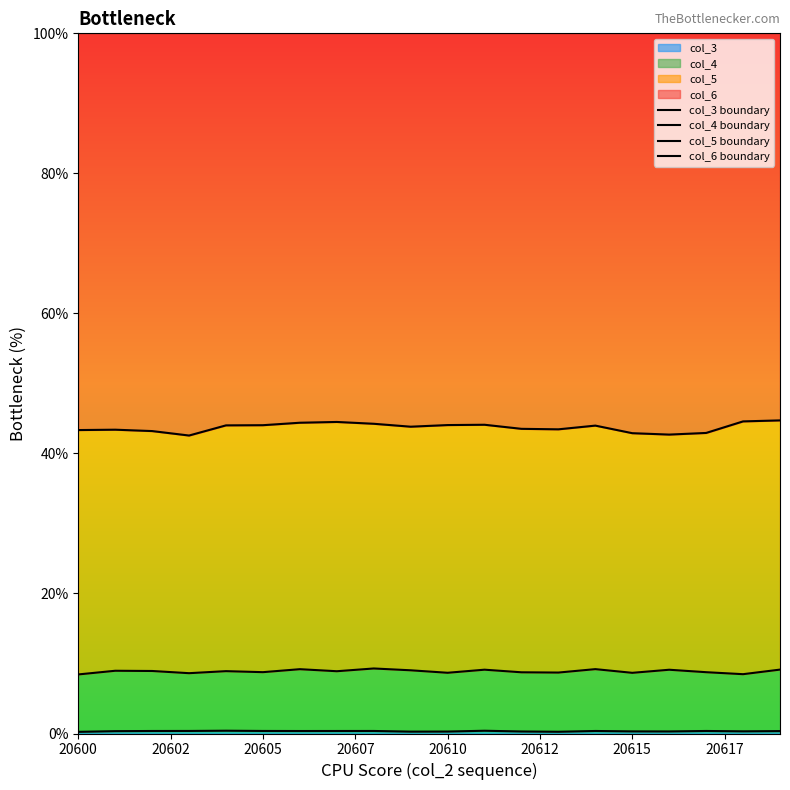

What is the value of the col_3 boundary point at the 14th from the left?

0.2